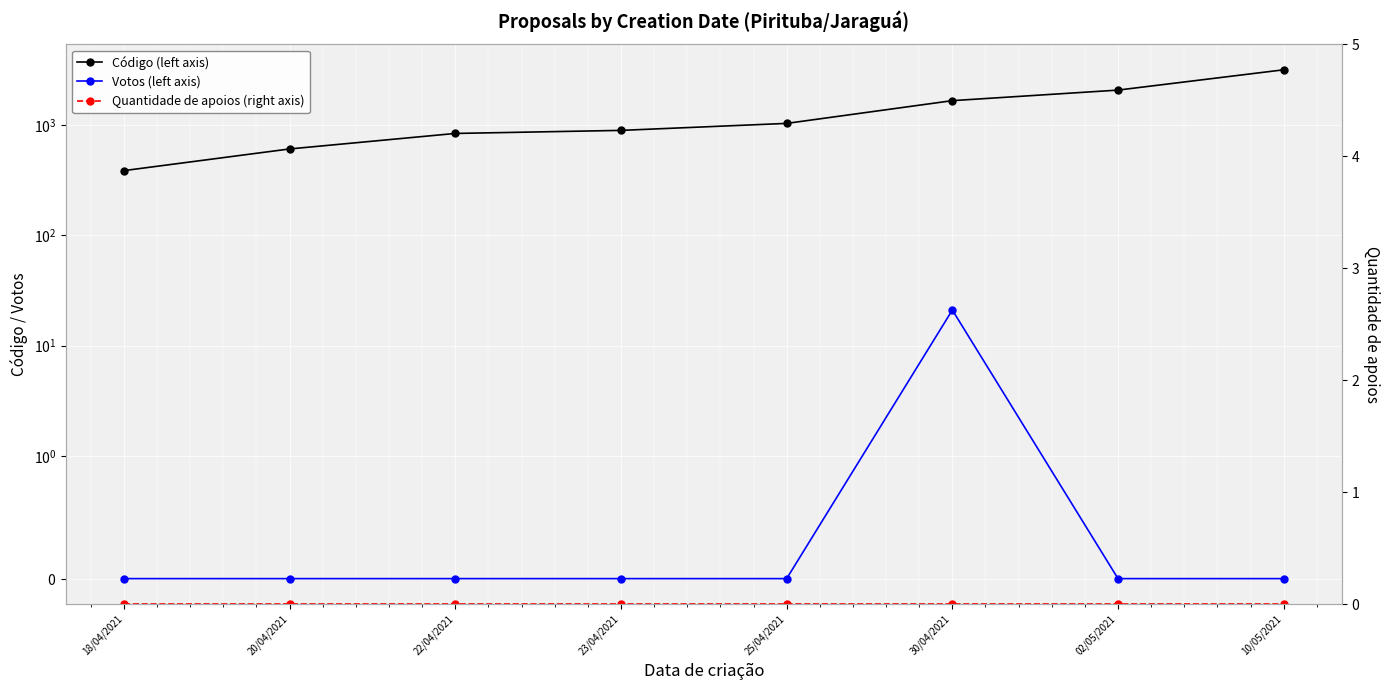

Rank the series at 23/04/2021 from lowest to highest value.

Votos (left axis), Quantidade de apoios (right axis), Código (left axis)